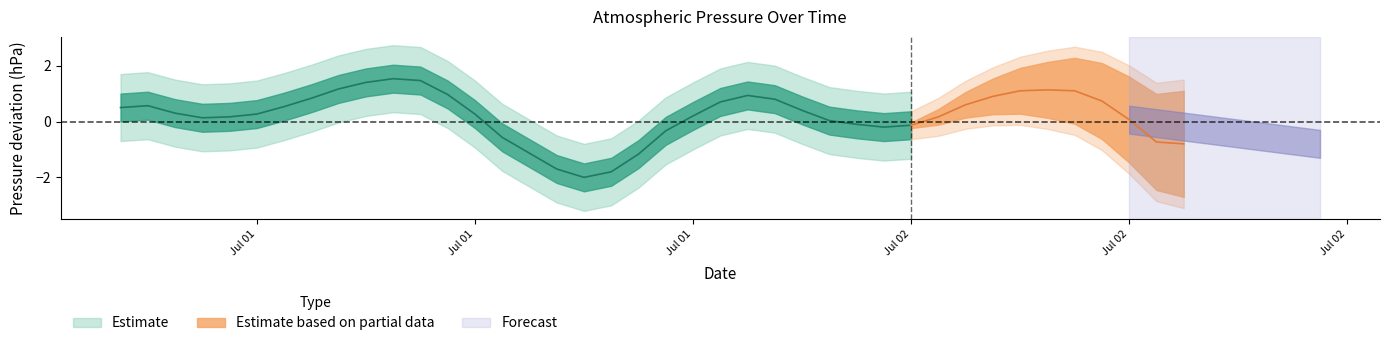

List the labels in order of value, largest first.

2022-07-01 10:00, 2022-07-01 11:00, 2022-07-01 09:00, 2022-07-02 10:00, 2022-07-01 08:00, 2022-07-01 12:00, 2022-07-01 23:00, 2022-07-02 11:00, 2022-07-02 00:00, 2022-07-02 08:00, 2022-07-02 09:00, 2022-07-01 00:00, 2022-07-01 07:00, 2022-07-02 12:00, 2022-07-02 07:00, 2022-07-01 01:00, 2022-07-01 22:00, 2022-07-01 06:00, 2022-07-01 05:00, 2022-07-01 21:00, 2022-07-01 02:00, 2022-07-02 01:00, 2022-07-02 13:00, 2022-07-01 03:00, 2022-07-01 04:00, 2022-07-01 13:00, 2022-07-02 06:00, 2022-07-02 02:00, 2022-07-02 03:00, 2022-07-02 04:00, 2022-07-01 20:00, 2022-07-02 05:00, 2022-07-01 14:00, 2022-07-02 14:00, 2022-07-01 19:00, 2022-07-01 15:00, 2022-07-02 15:00, 2022-07-01 16:00, 2022-07-01 17:00, 2022-07-01 18:00